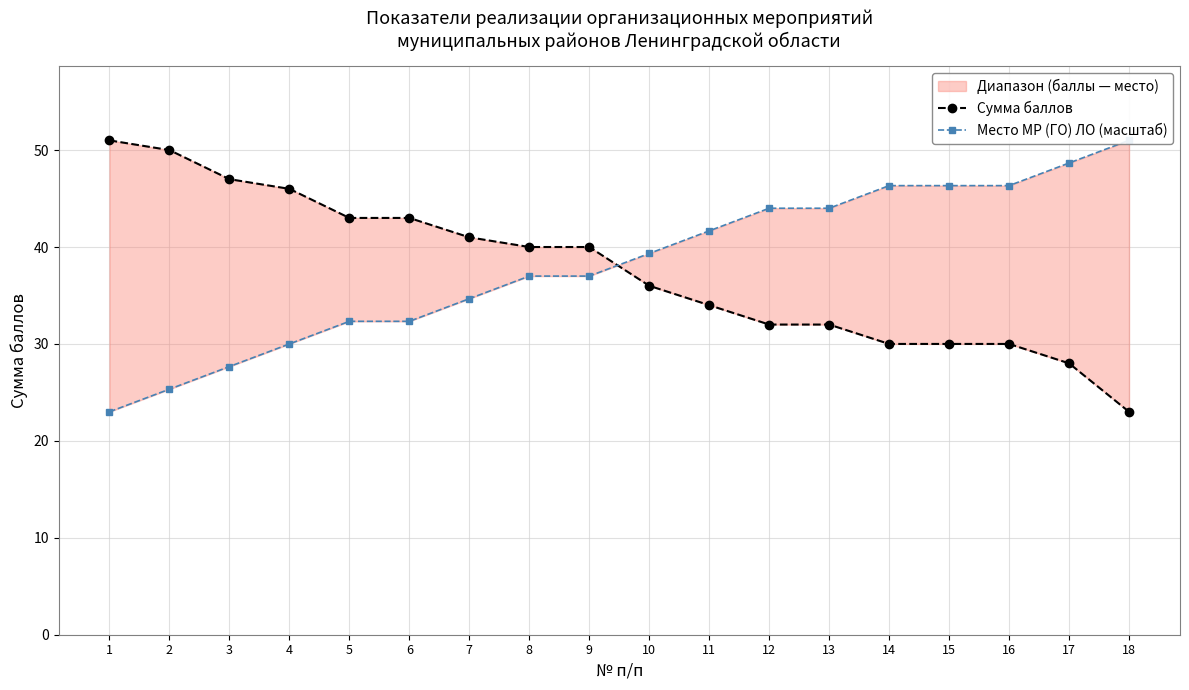

At 3, list the series in order from smallest to largest.

Место МР (ГО) ЛО (масштаб), Сумма баллов